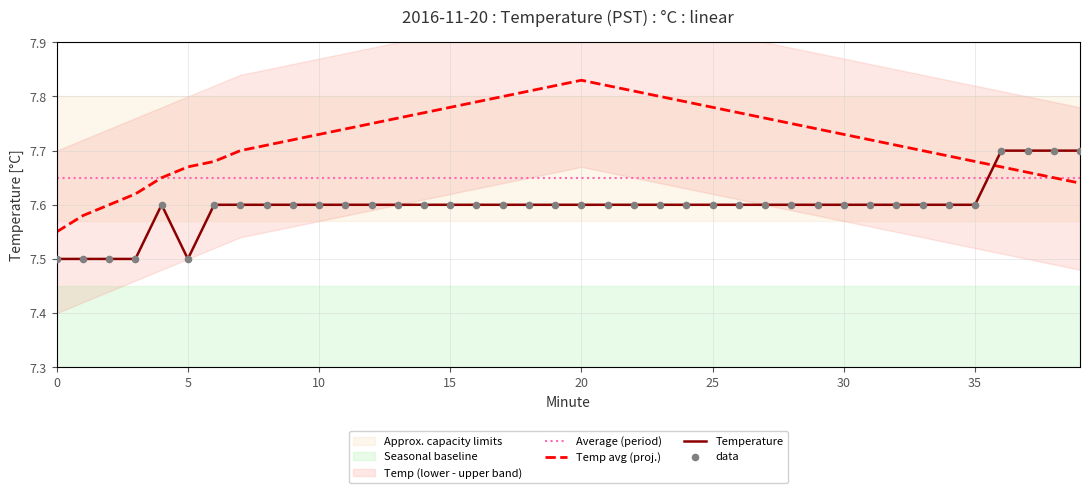

Which series ends up on top after the final intersection of Temp avg (proj.) and Temperature?

Temperature